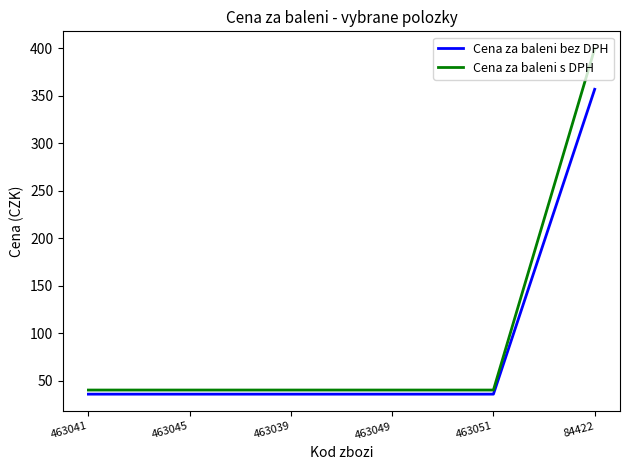

Rank the series at 463051 from highest to lowest value.

Cena za baleni s DPH, Cena za baleni bez DPH